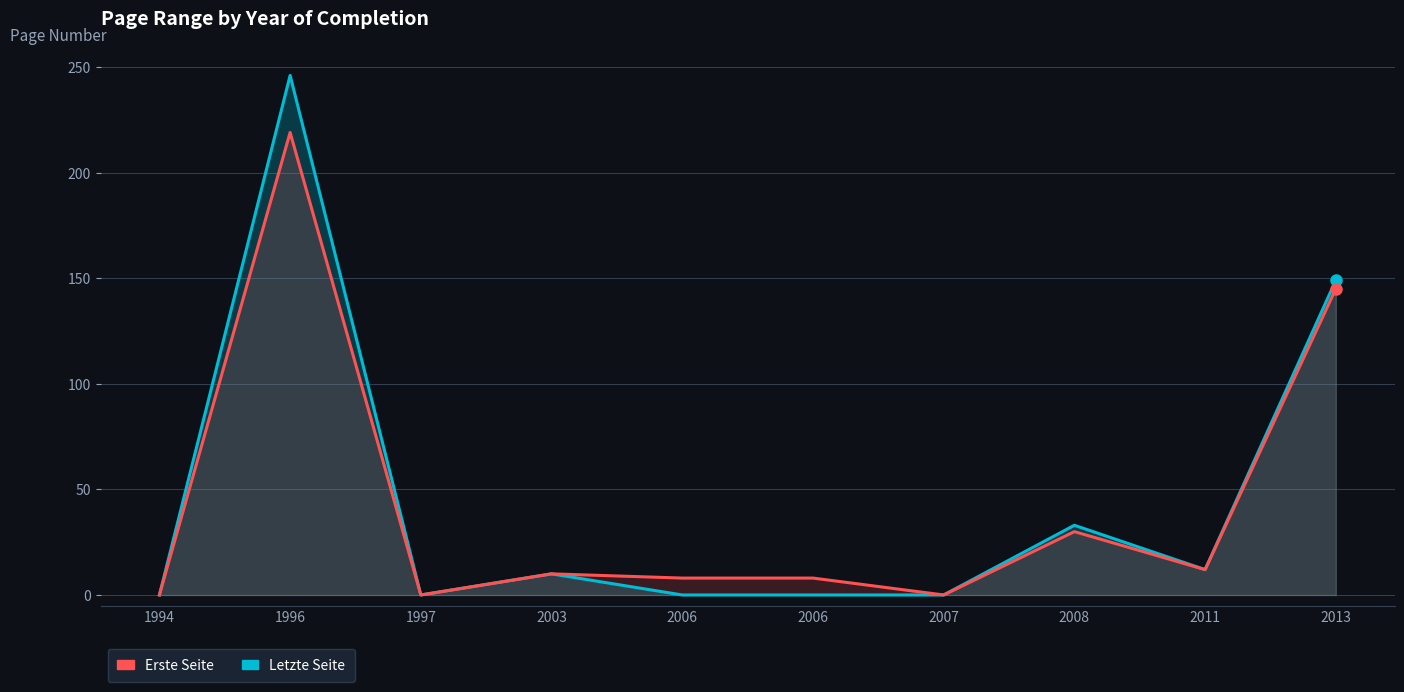

Does the chart display data point markers on the line(s)?

No